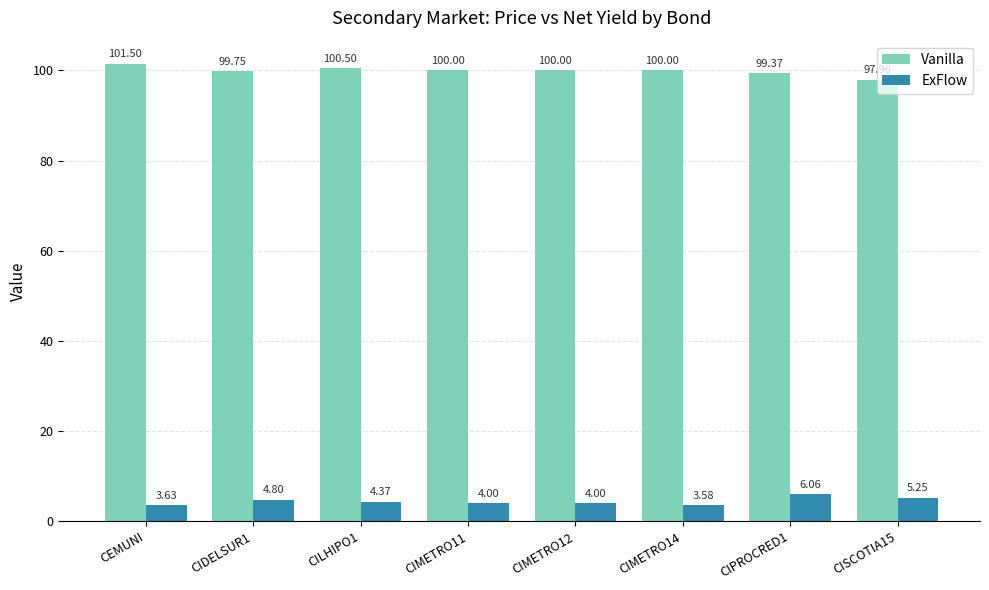

Which series has the widest spread of values?

Vanilla